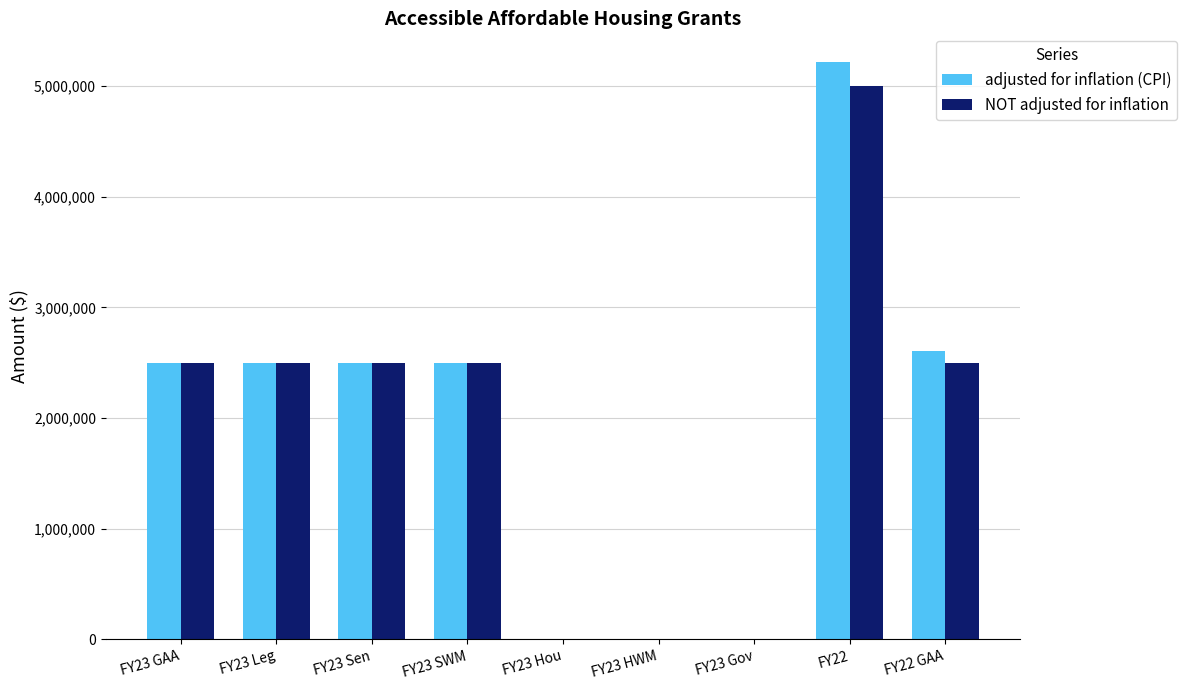

Which series has the largest range (max minus min)?

adjusted for inflation (CPI)